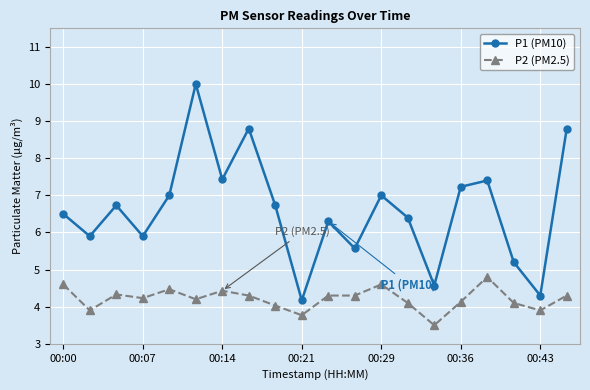

What is the difference between the maximum and minimum values in the P2 (PM2.5) series?

1.3